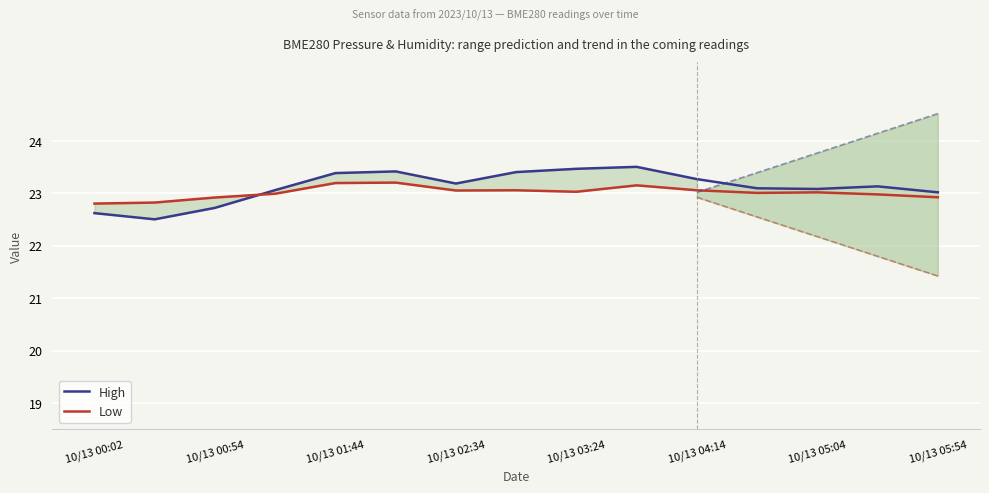

What is the minimum value for High?

22.5